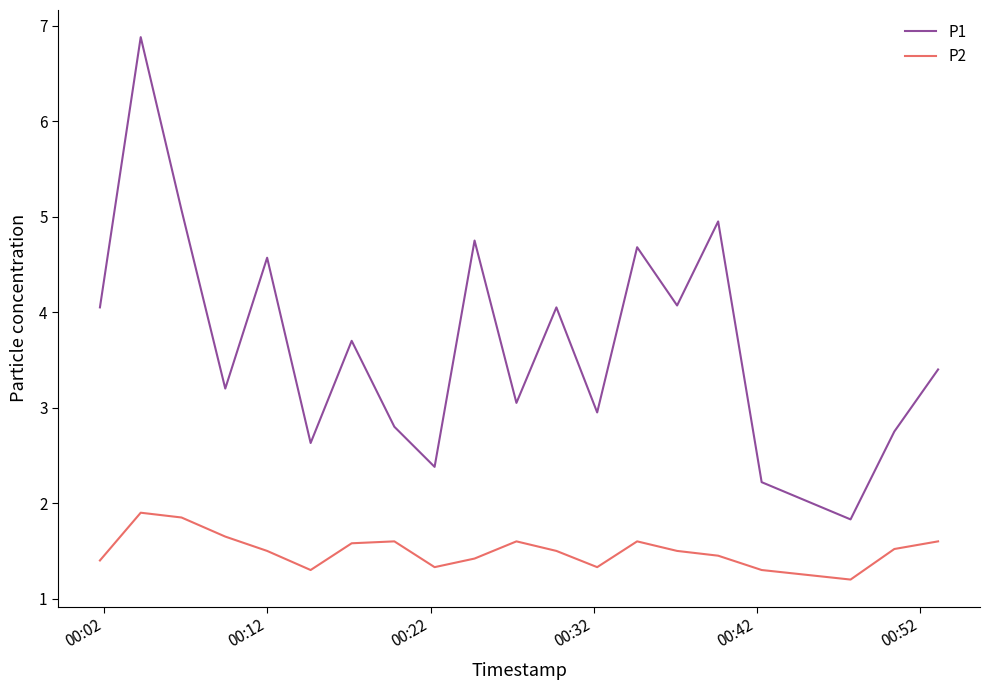

What is the average value of the P2 series?

1.5